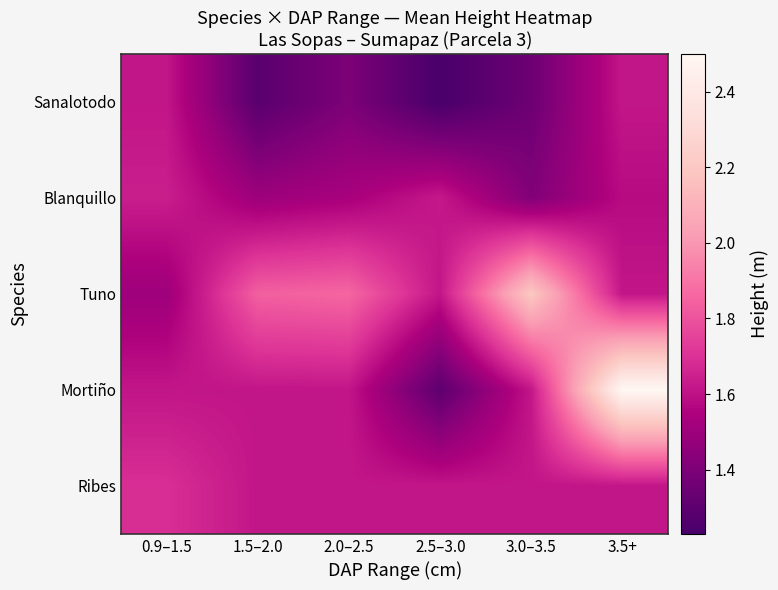

At which category is the sum across all series the highest?

3.5+